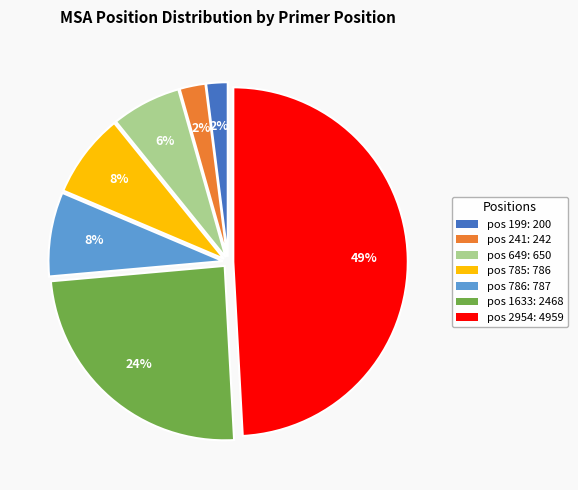

Count the number of slices in the pie.

7